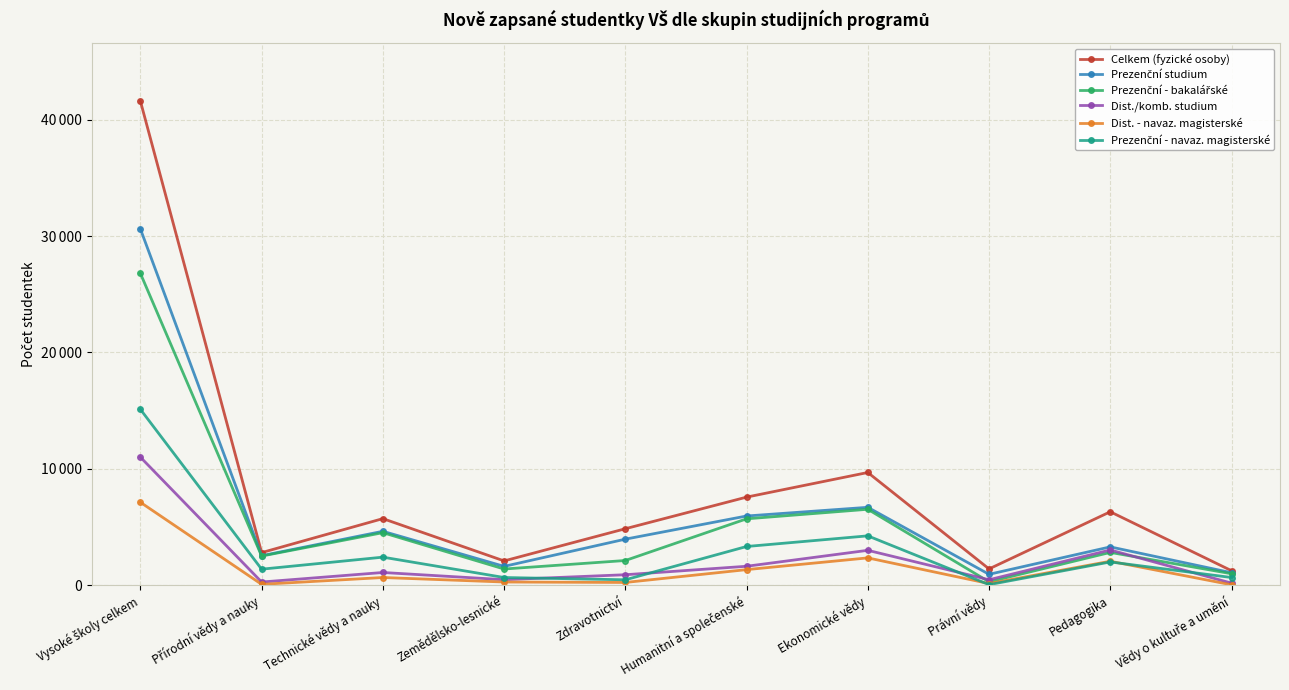

Reading left to right, what are all the values shown in this chart?

Celkem (fyzické osoby): Vysoké školy celkem=41607	Přírodní vědy a nauky=2797	Technické vědy a nauky=5719	Zemědělsko-lesnické=2083	Zdravotnictví=4850	Humanitní a společenské=7567	Ekonomické vědy=9684	Právní vědy=1396	Pedagogika=6308	Vědy o kultuře a umění=1243
Prezenční studium: Vysoké školy celkem=30618	Přírodní vědy a nauky=2530	Technické vědy a nauky=4630	Zemědělsko-lesnické=1614	Zdravotnictví=3954	Humanitní a společenské=5944	Ekonomické vědy=6691	Právní vědy=932	Pedagogika=3290	Vědy o kultuře a umění=1068
Prezenční - bakalářské: Vysoké školy celkem=26798	Přírodní vědy a nauky=2501	Technické vědy a nauky=4512	Zemědělsko-lesnické=1387	Zdravotnictví=2119	Humanitní a společenské=5701	Ekonomické vědy=6523	Právní vědy=286	Pedagogika=2816	Vědy o kultuře a umění=981
Dist./komb. studium: Vysoké školy celkem=11002	Přírodní vědy a nauky=268	Technické vědy a nauky=1089	Zemědělsko-lesnické=470	Zdravotnictví=896	Humanitní a společenské=1623	Ekonomické vědy=2994	Právní vědy=464	Pedagogika=3024	Vědy o kultuře a umění=175
Dist. - navaz. magisterské: Vysoké školy celkem=7123	Přírodní vědy a nauky=70	Technické vědy a nauky=657	Zemědělsko-lesnické=270	Zdravotnictví=232	Humanitní a společenské=1335	Ekonomické vědy=2344	Právní vědy=136	Pedagogika=2054	Vědy o kultuře a umění=31
Prezenční - navaz. magisterské: Vysoké školy celkem=15112	Přírodní vědy a nauky=1373	Technické vědy a nauky=2407	Zemědělsko-lesnické=657	Zdravotnictví=461	Humanitní a společenské=3323	Ekonomické vědy=4238	Právní vědy=43	Pedagogika=1994	Vědy o kultuře a umění=657